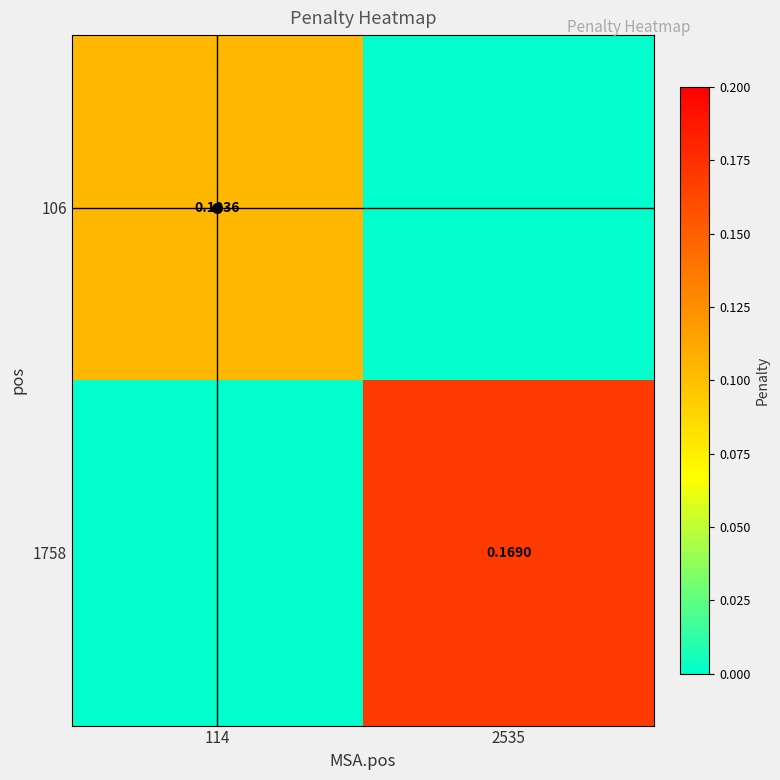

At which category is the sum across all series the highest?

2535